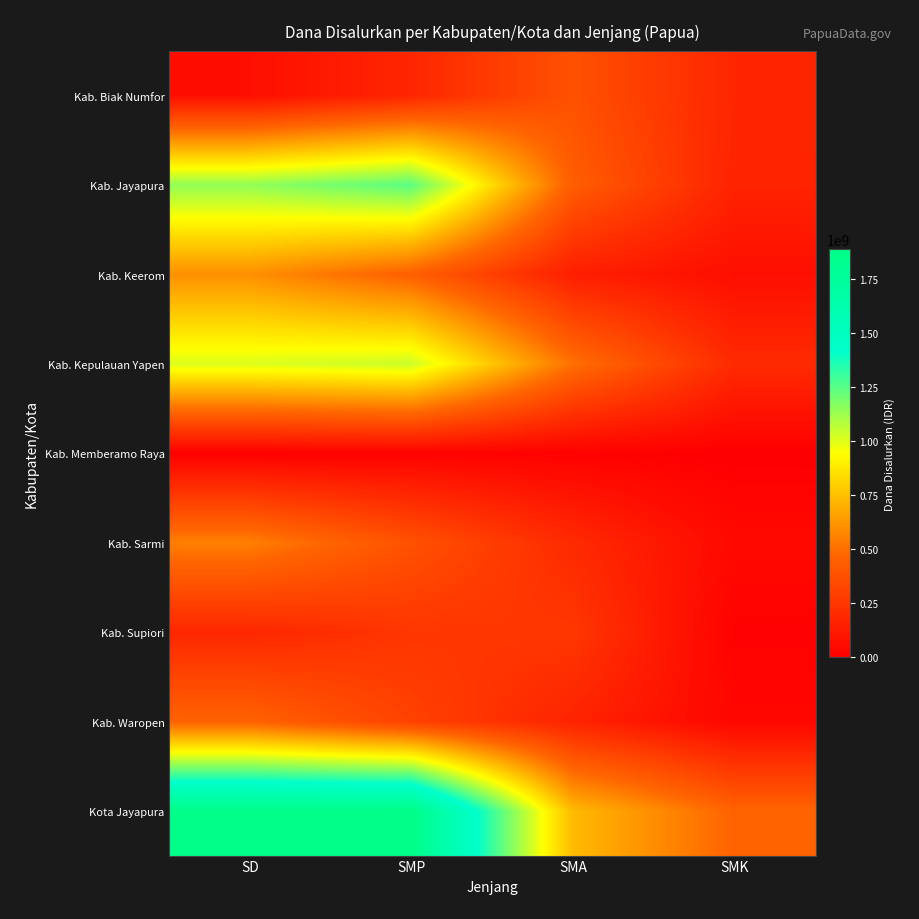

Between SMA and SMK, which is larger?

SMA